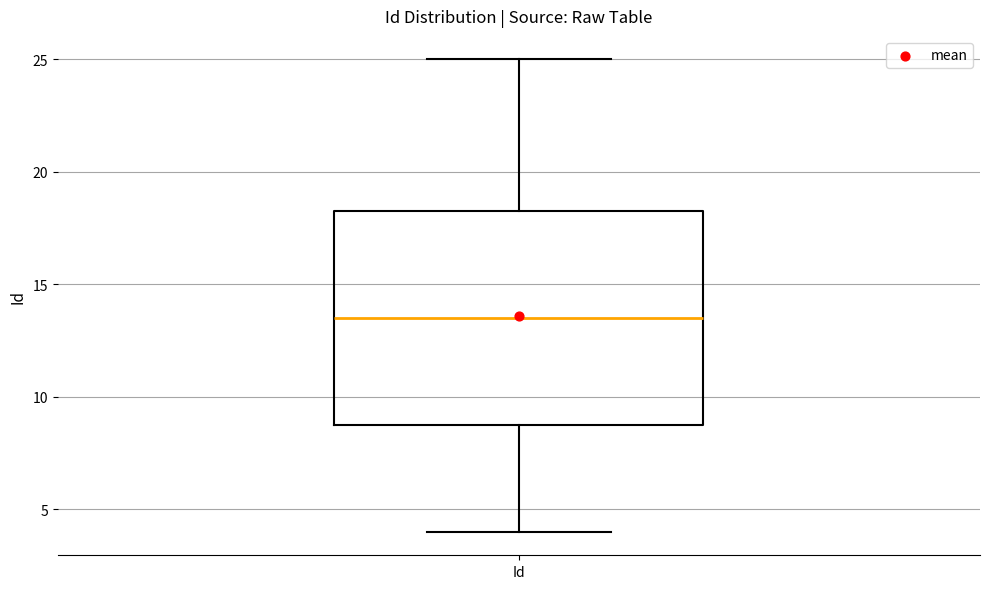

Read this box plot against the y-axis: the position of the median line, the range covered by the box, and the ends of both whiskers. The values are not printed on the chart, so give them approximately, as read against the axis.

median 13.5, box 9.0 to 18.5, whiskers 4.0 to 25.0